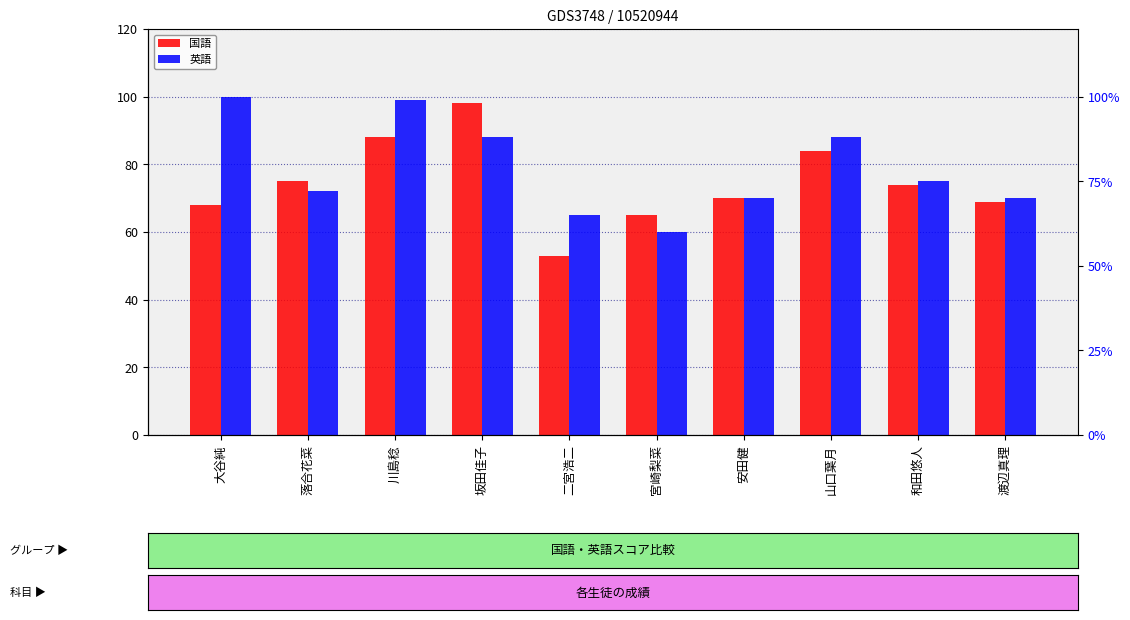

What is the difference between the 英語 values at 安田健 and 山口葉月?

18